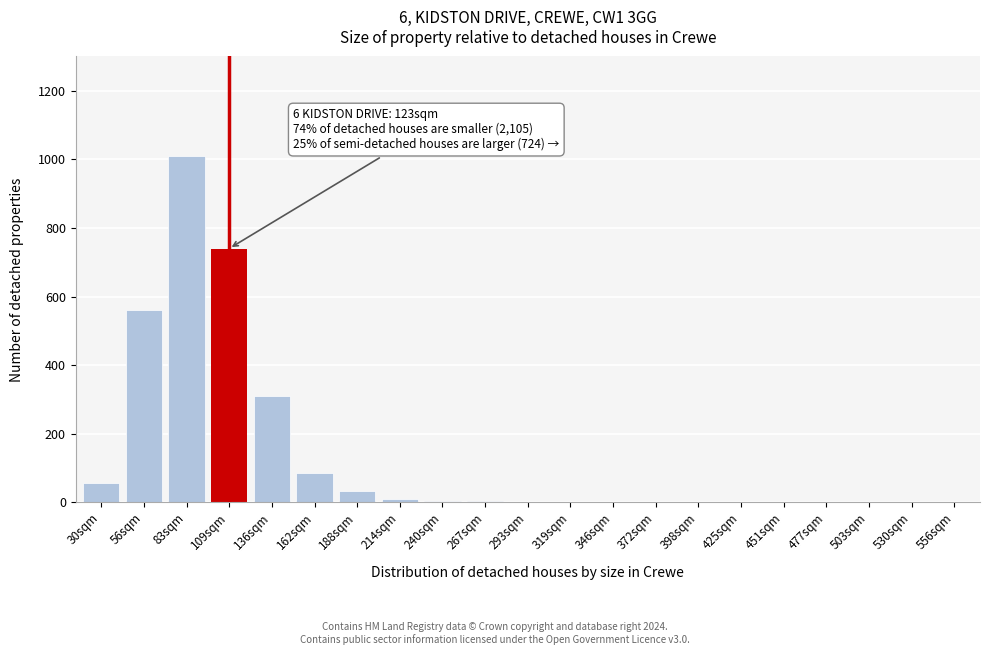

True or false: the data shows 10 at 214sqm.

True